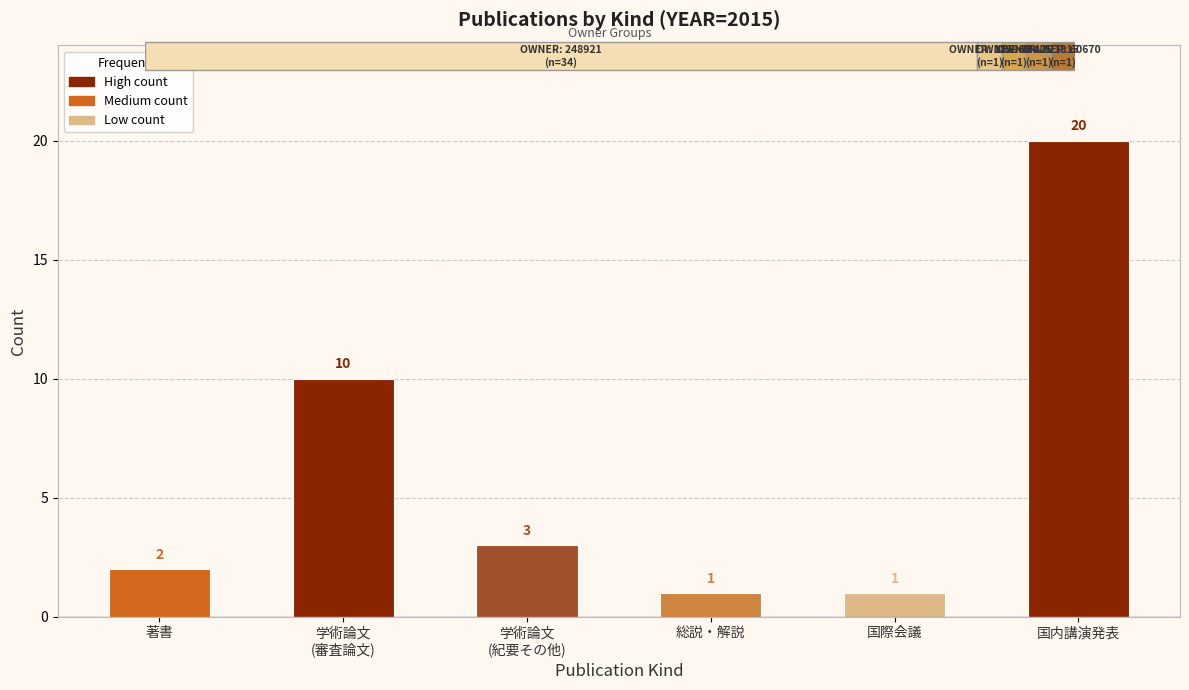

Reading left to right, extract all data points from this chart.

2	10	3	1	1	20